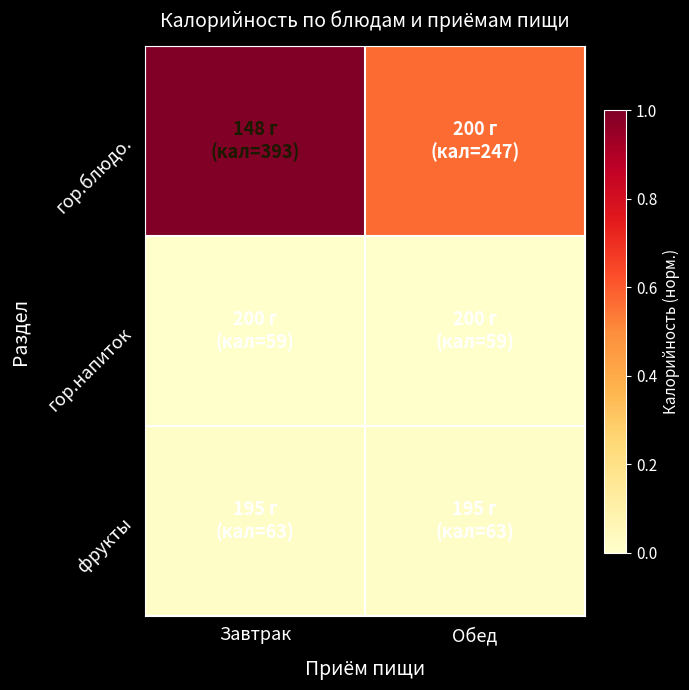

At how many categories does at least one series exceed 0?

2